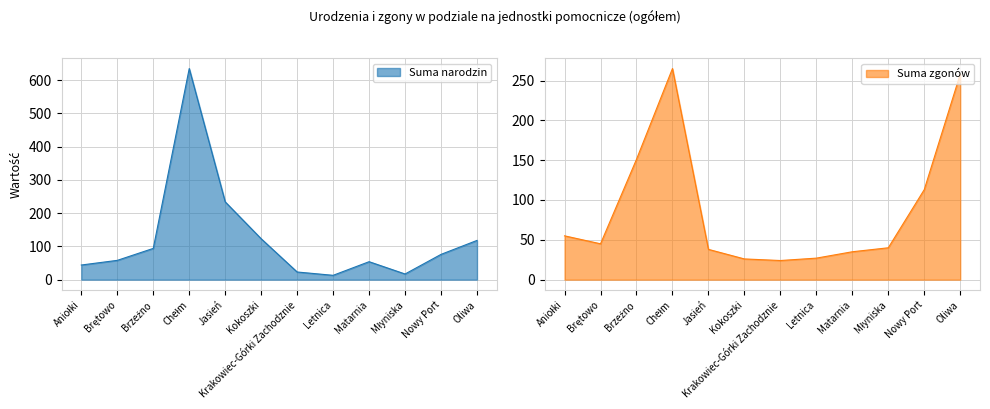

Does the chart display data point markers on the line(s)?

No